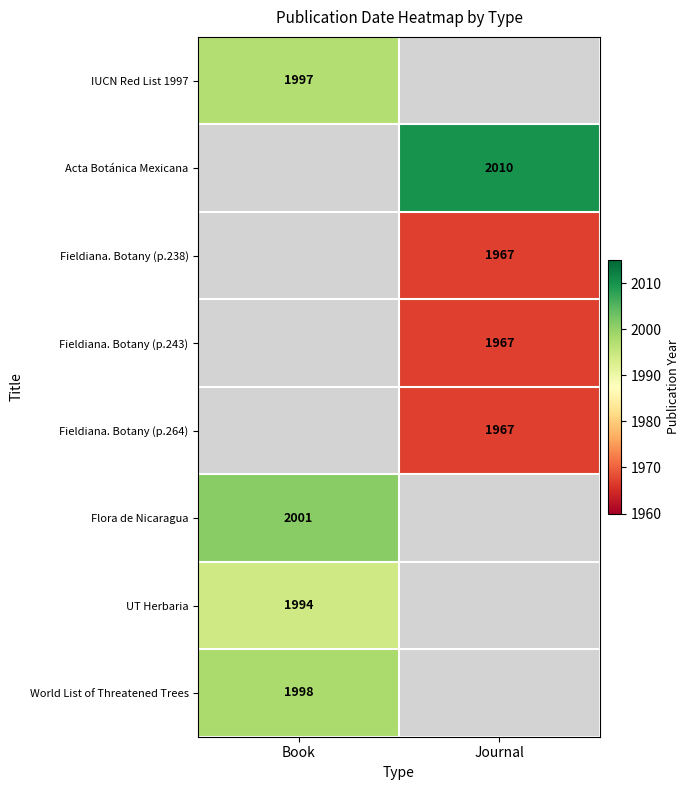

The World List of Threatened Trees series shows 1998 at Book. True or false?

True